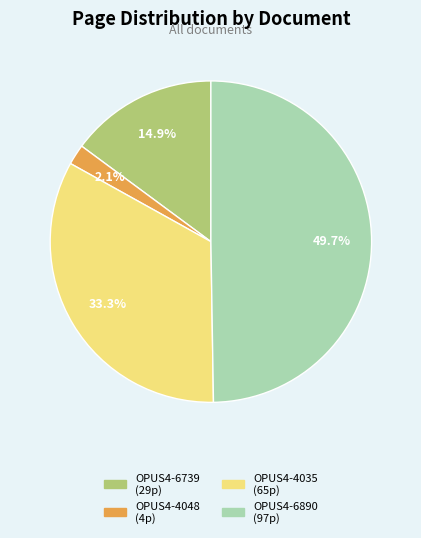

What percentage do OPUS4-6739 and OPUS4-6890 together represent?

64.6%